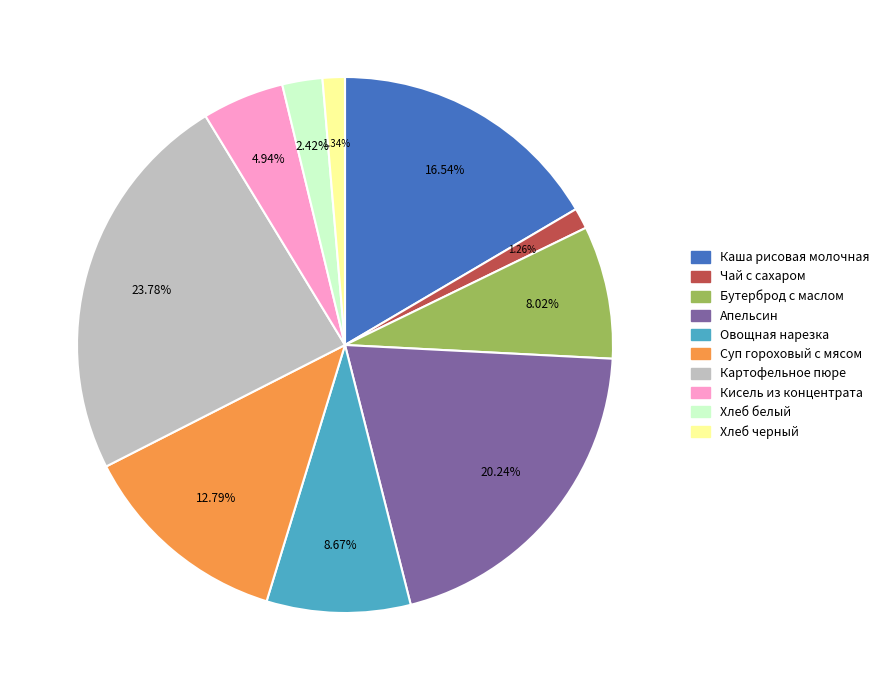

The Чай с сахаром slice represents 1% of the pie. True or false?

True